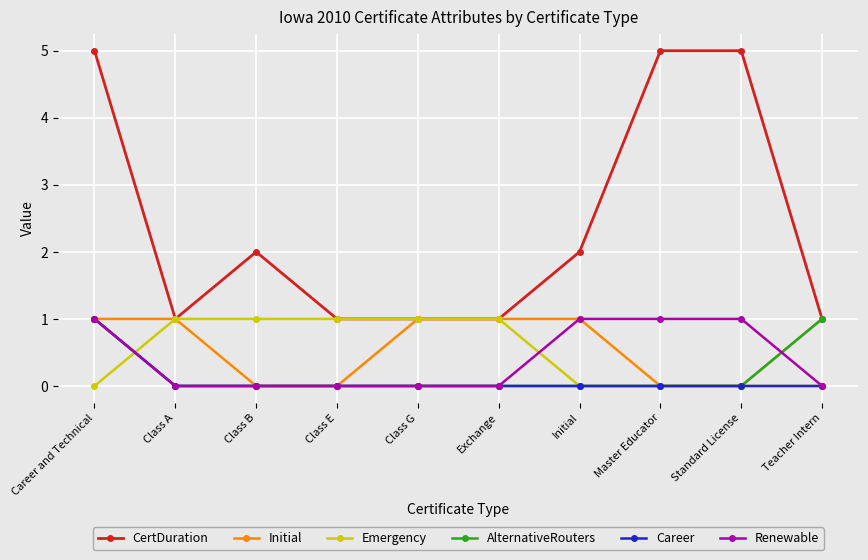

What position from the left is Teacher Intern?

10